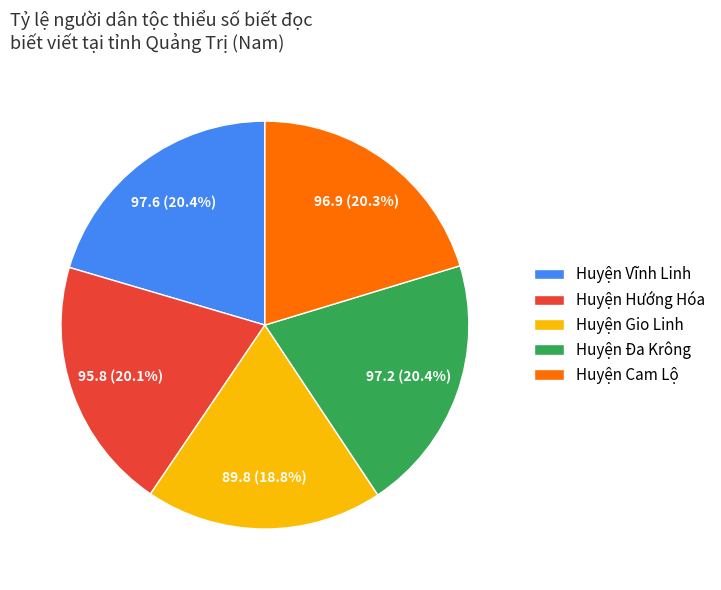

How many slices are in this pie chart?

5